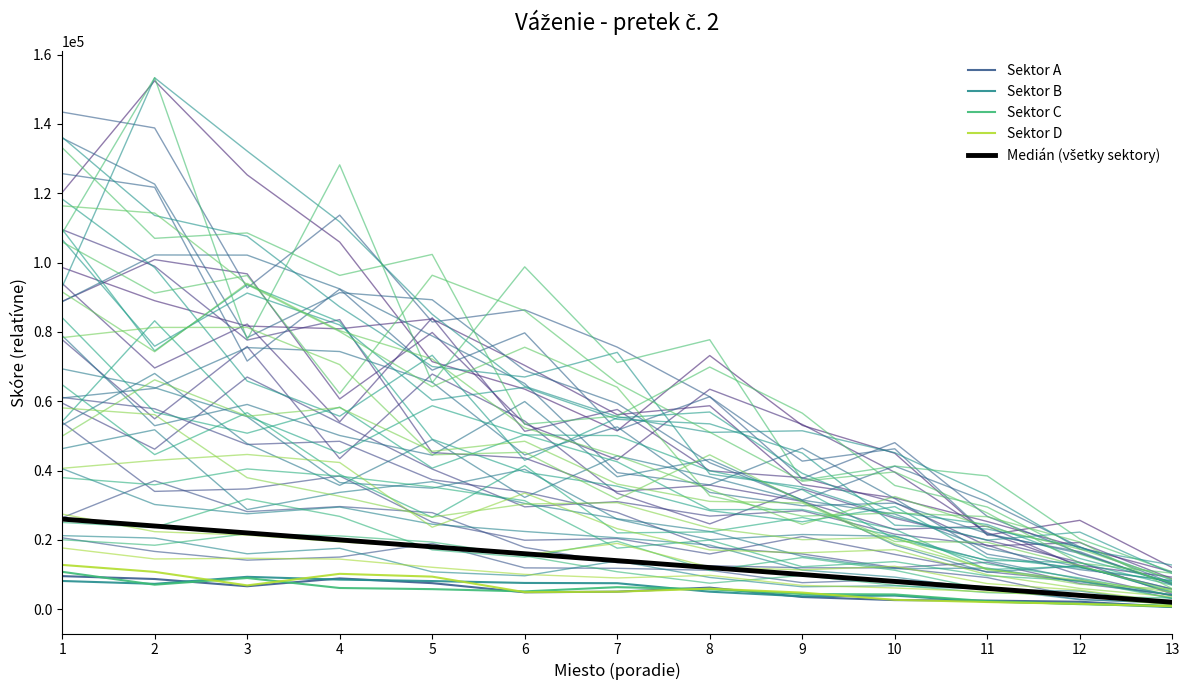

How many values in the Sektor D series exceed 5052?

6